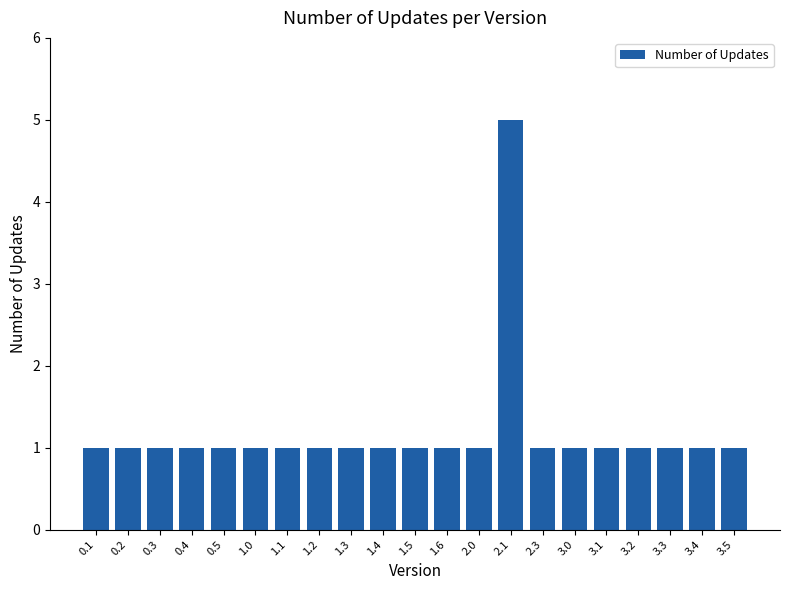

How many series are shown in this chart?

1